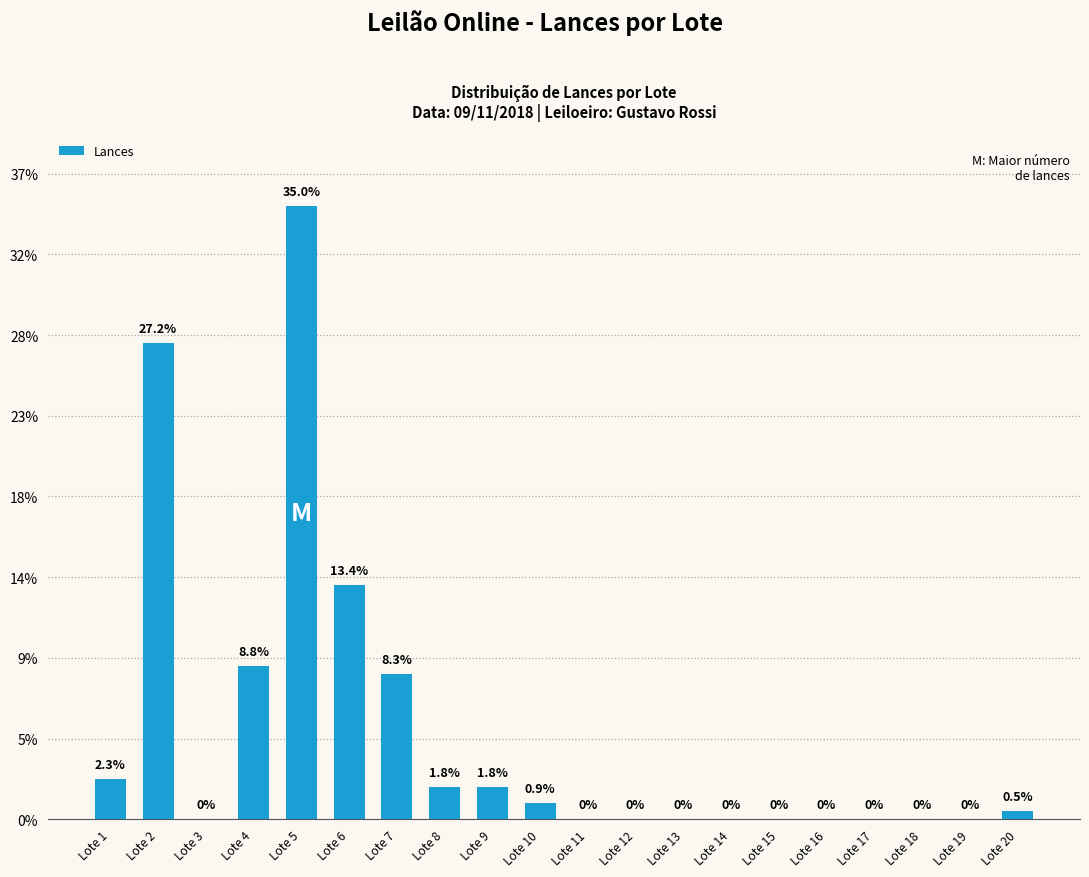

Are the bars horizontal?

No